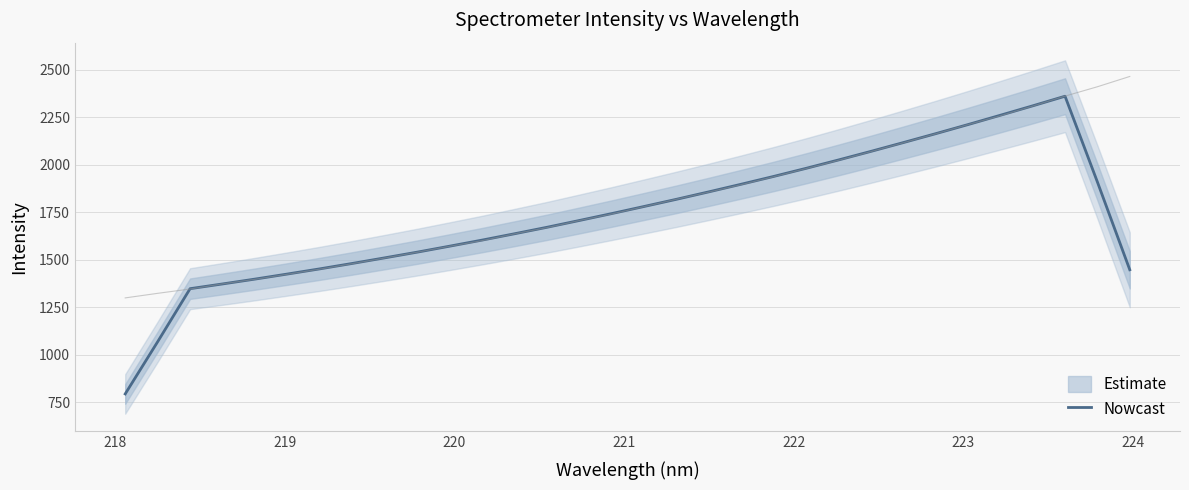

What is the maximum value for Nowcast?

2361.9